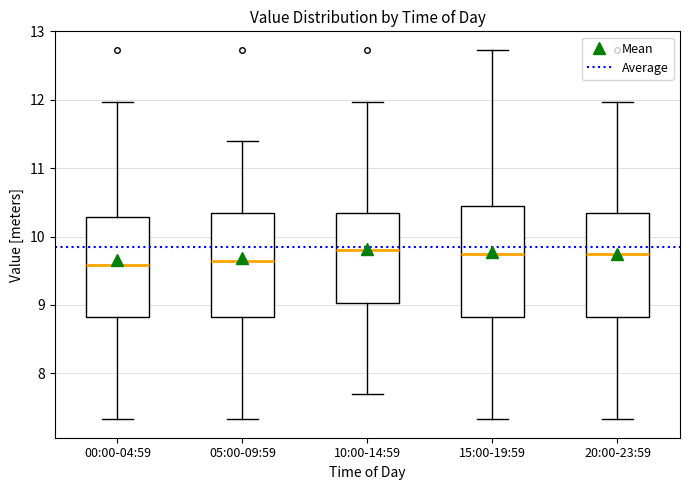

Where does the lower whisker of the box for 05:00-09:59 end on the y-axis? The values are not printed on the chart, so give them approximately, as read against the axis.

7.3